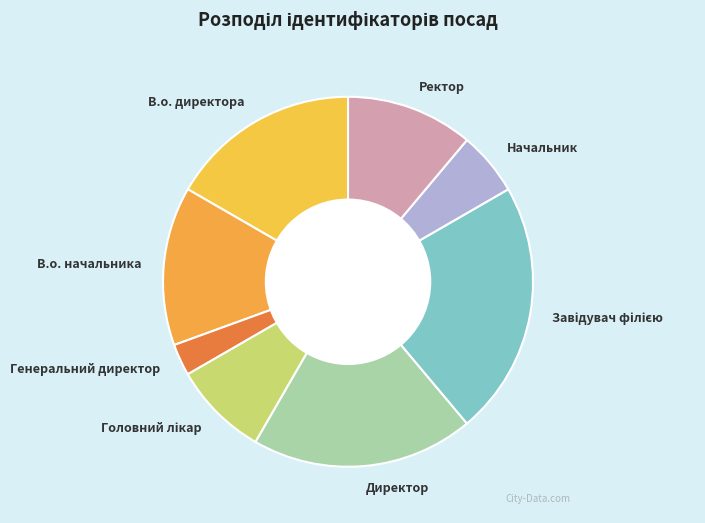

Which slice is the smallest?

Генеральний директор